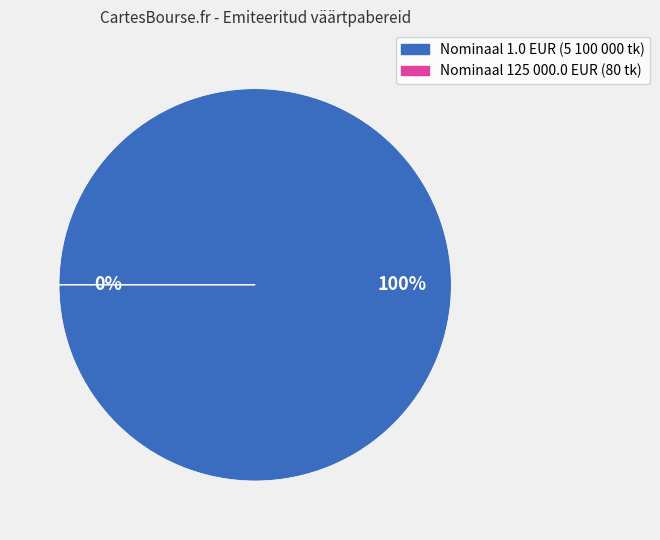

Is it true that 5100000 is 91% of the pie?

False